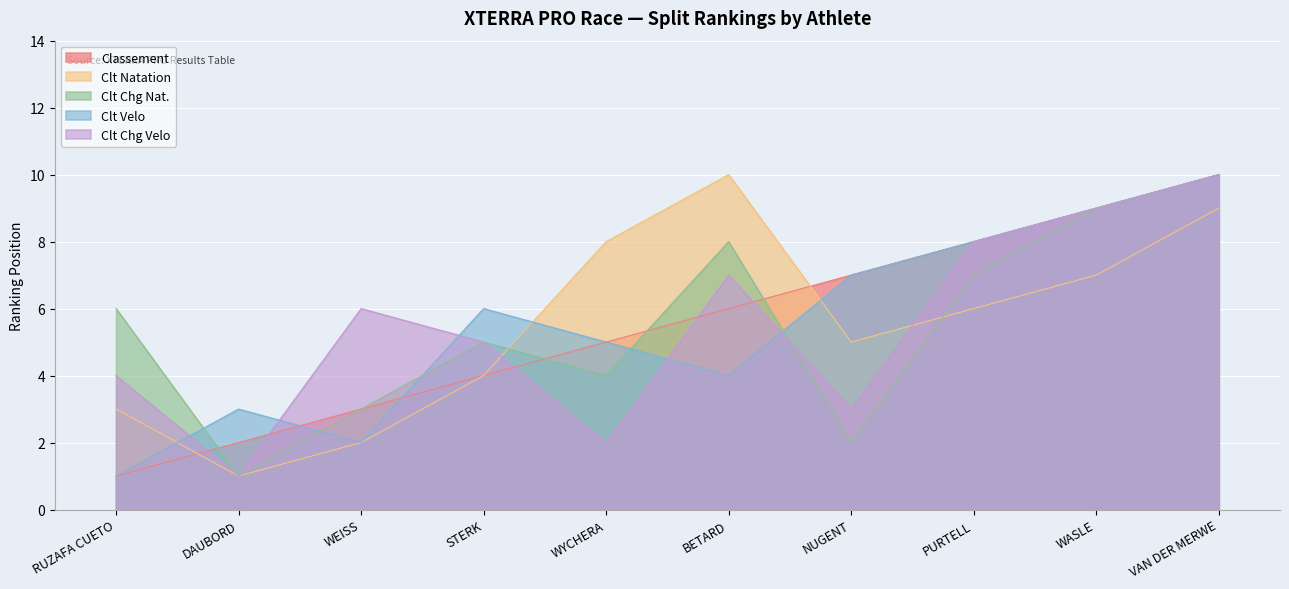

What position from the left is WEISS?

3